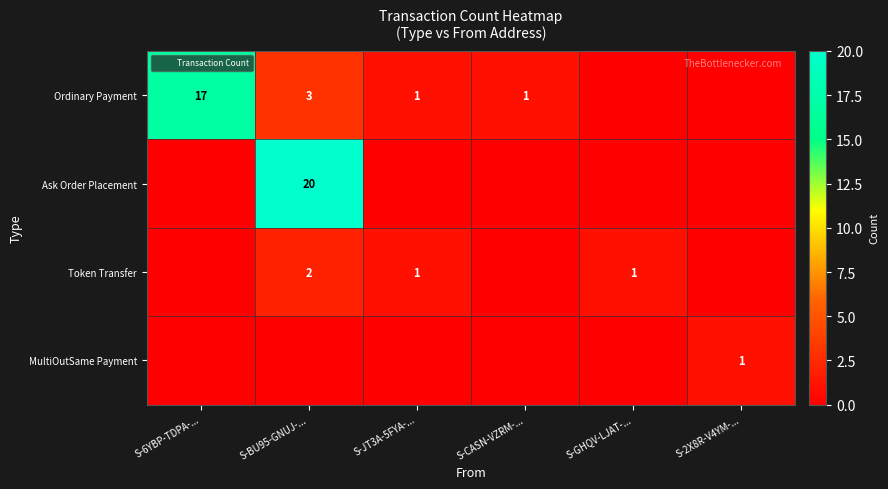

What is the total value across all series at S-CASN-VZRM-...?

1